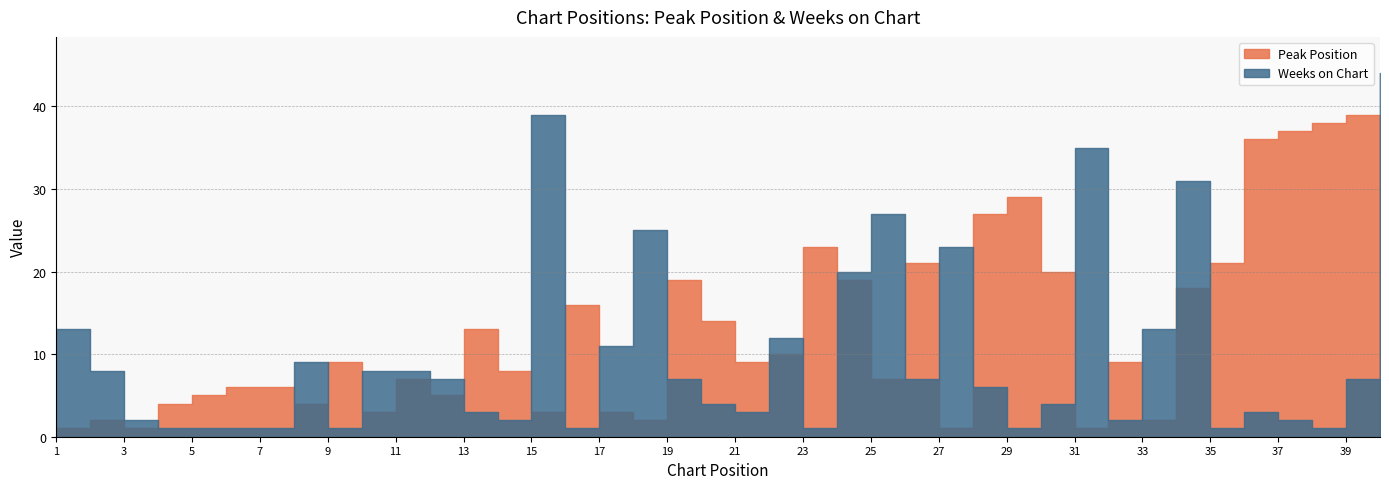

How many data points in Weeks on Chart are above 7?

16